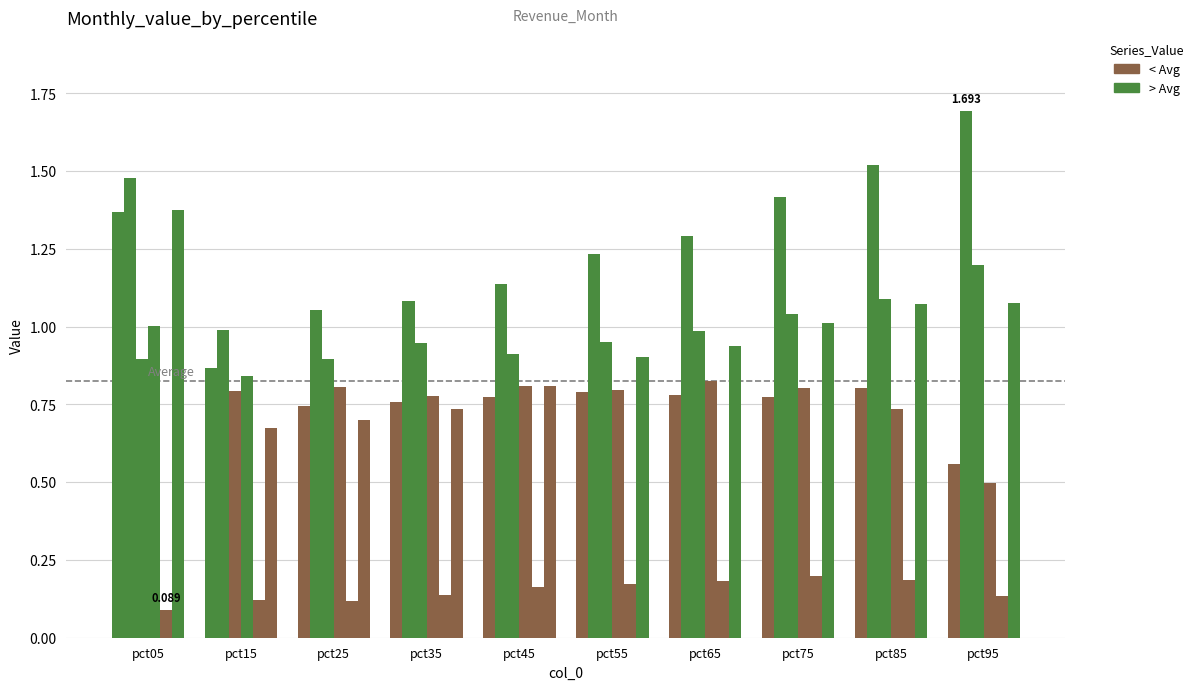

Where does the Feb series first go above 1?

pct05